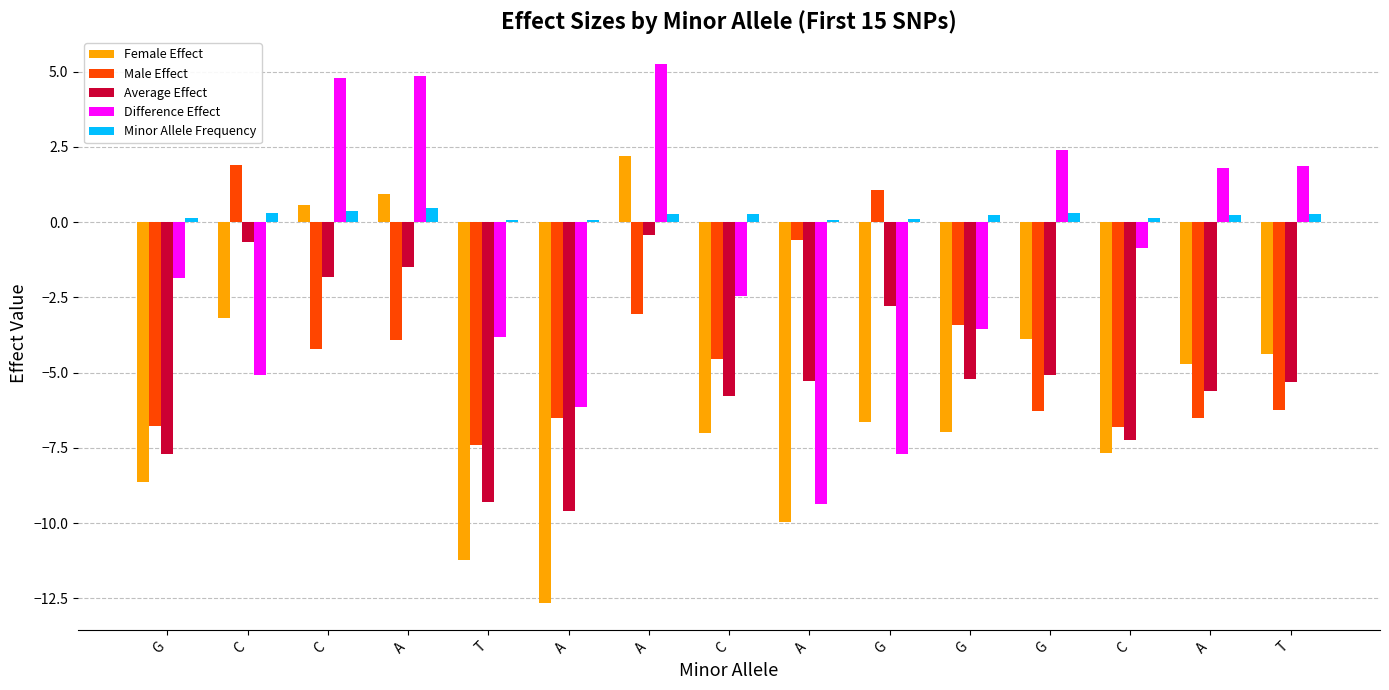

Are the bars grouped side by side (vs. stacked)?

Yes